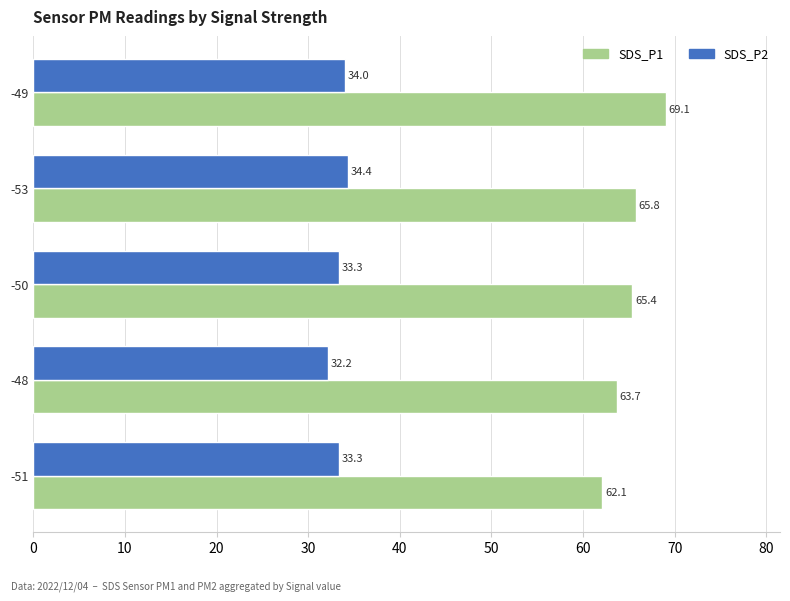

Rank the series at -50 from lowest to highest value.

SDS_P2, SDS_P1